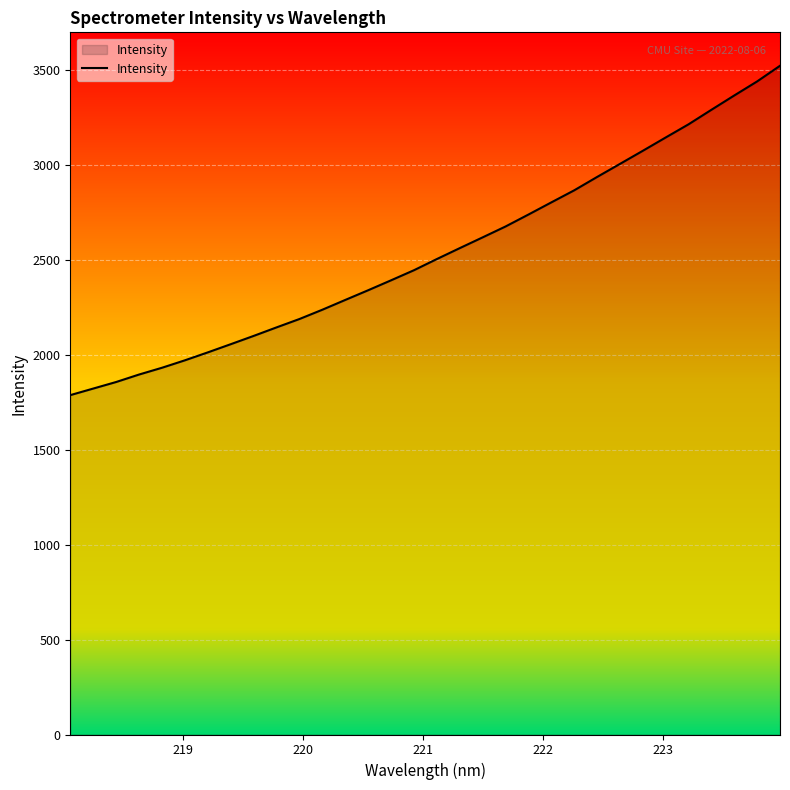

What is the minimum value shown in the chart?

1788.3